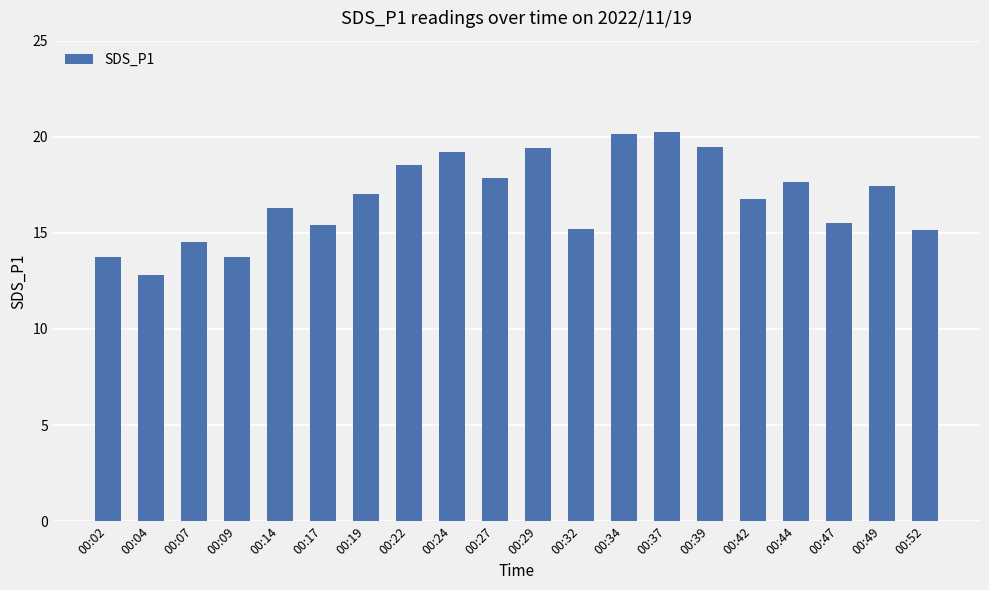

Which has a higher value, 00:19 or 00:49?

00:49